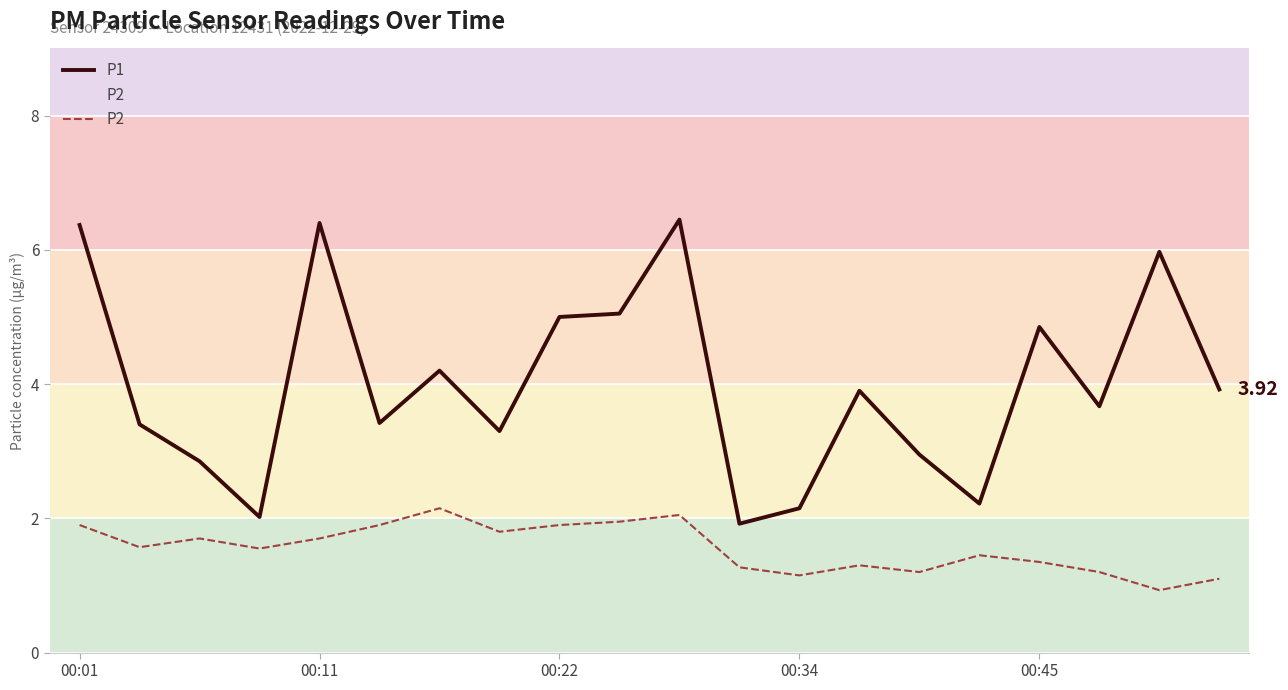

True or false: P2 has more than 1 points higher than both neighbors.

True